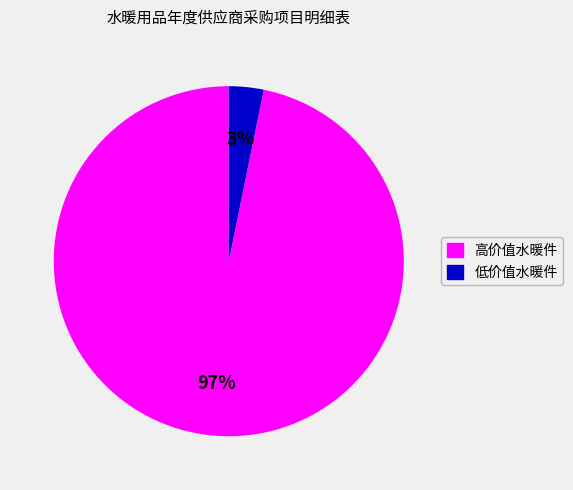

Is there a majority slice in this chart?

Yes